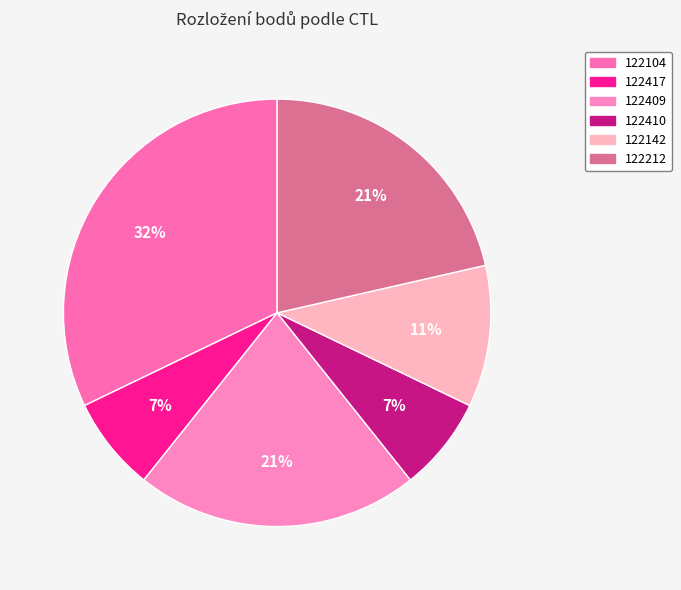

How many slices are in this pie chart?

6